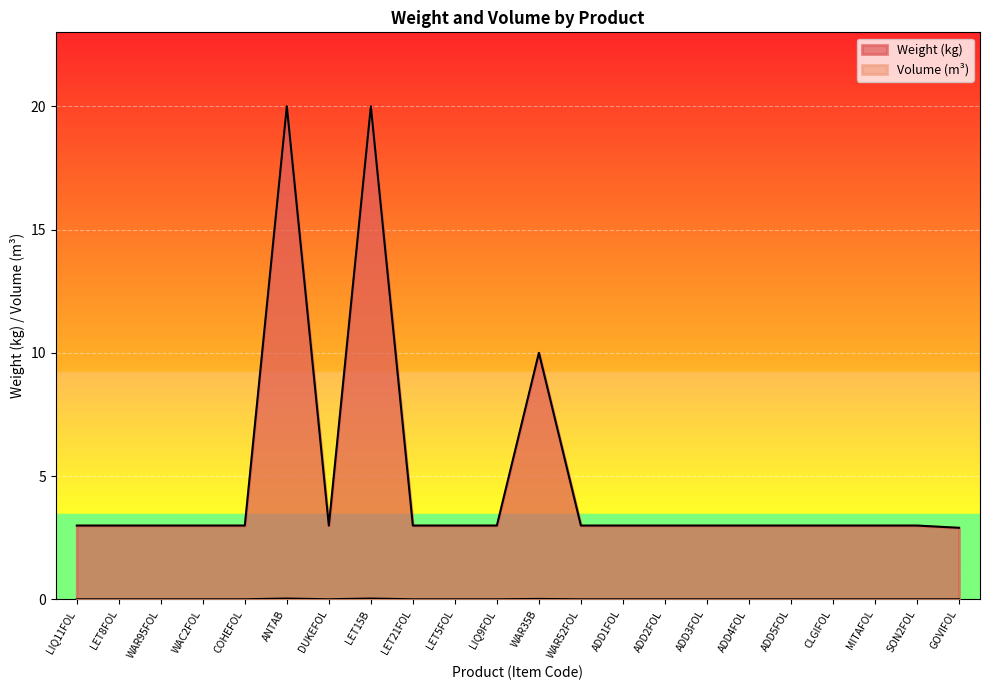

Is the value of Volume (m³) at WAR95FOL greater than the value of Weight (kg) at COHEFOL?

No